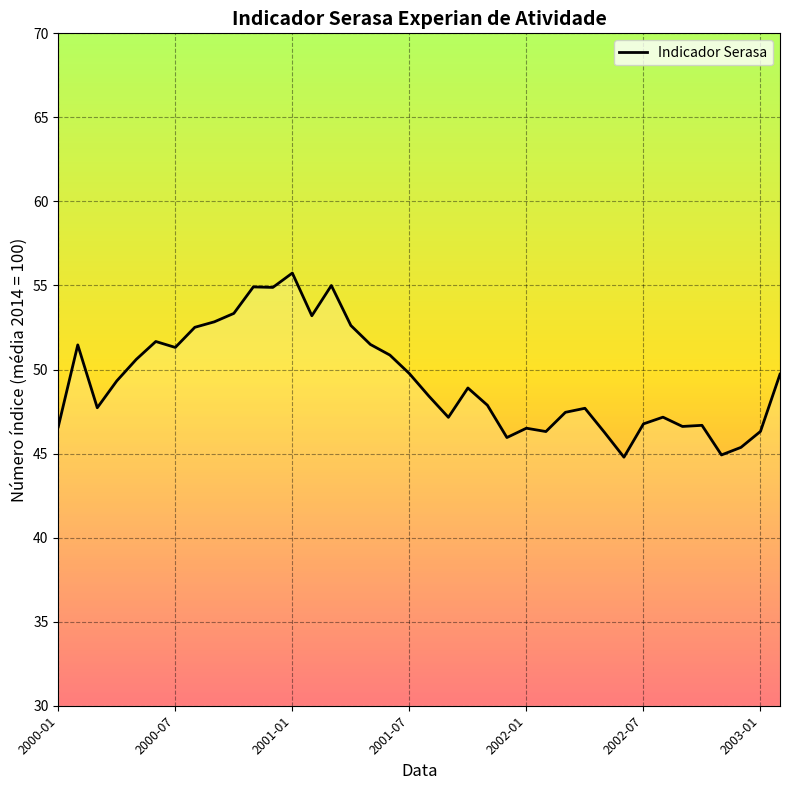

What is the greatest value displayed?

55.7